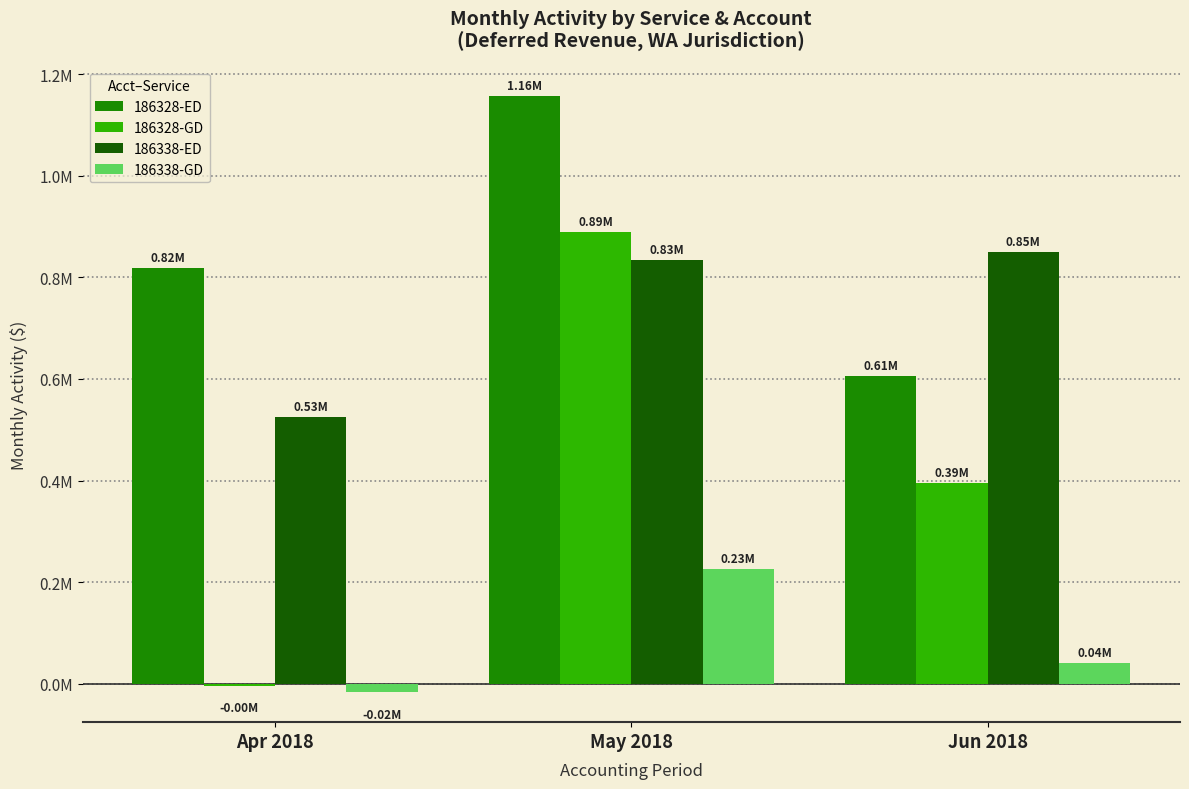

Which series has the largest total across all categories?

186328-ED